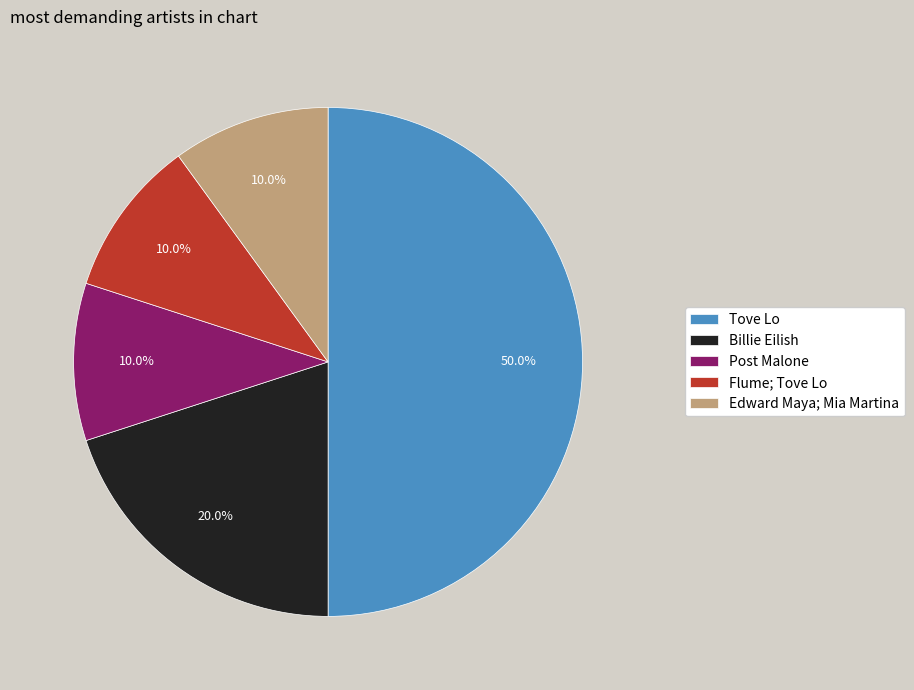

Approximately how many times larger is the value at Billie Eilish compared to Tove Lo?

0.4